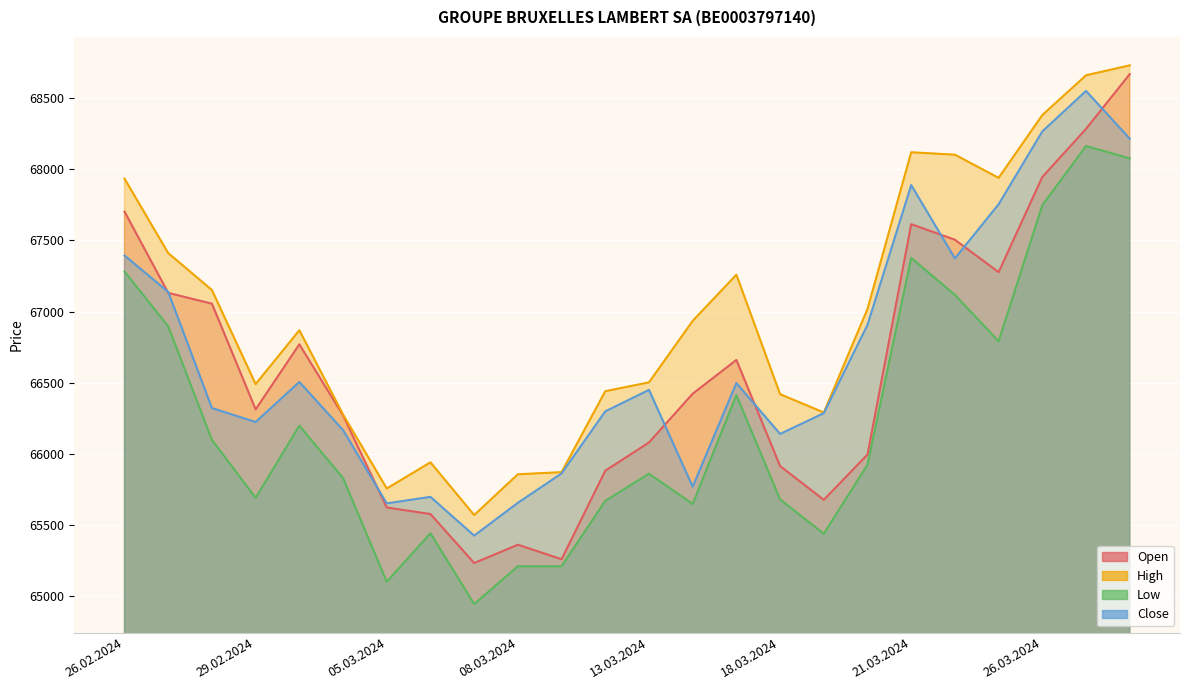

How many lines are shown in the chart?

4